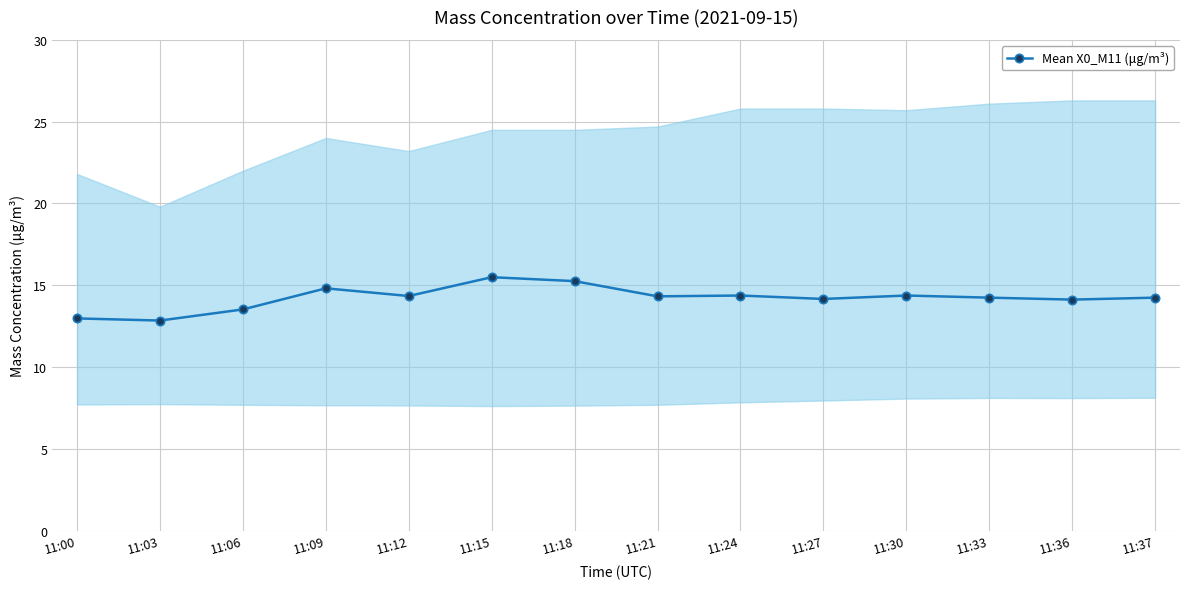

Rank the categories by value from highest to lowest.

11:15, 11:18, 11:09, 11:24, 11:30, 11:12, 11:21, 11:33, 11:37, 11:27, 11:36, 11:06, 11:00, 11:03